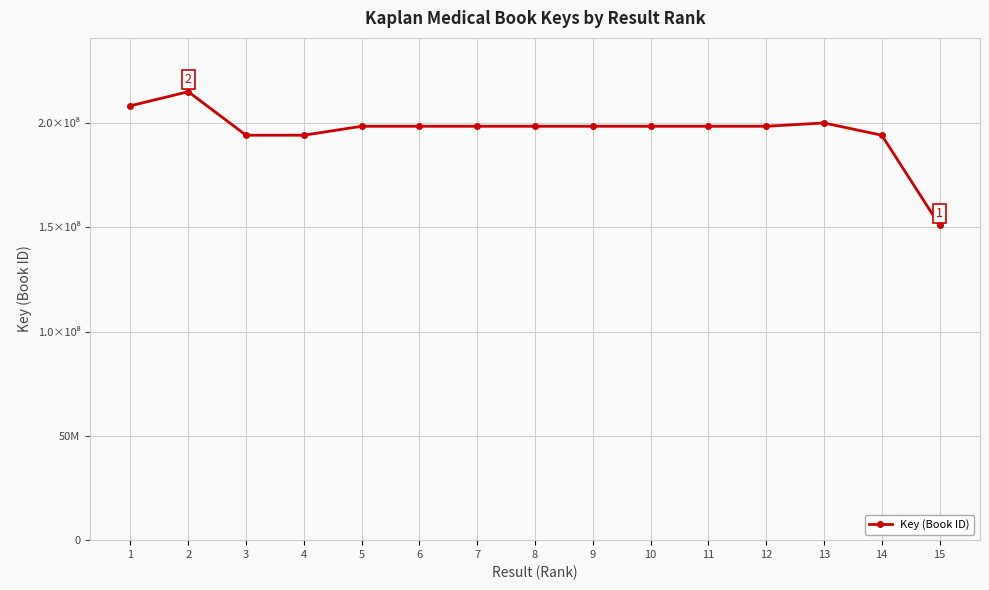

Does the chart have visible grid lines?

Yes